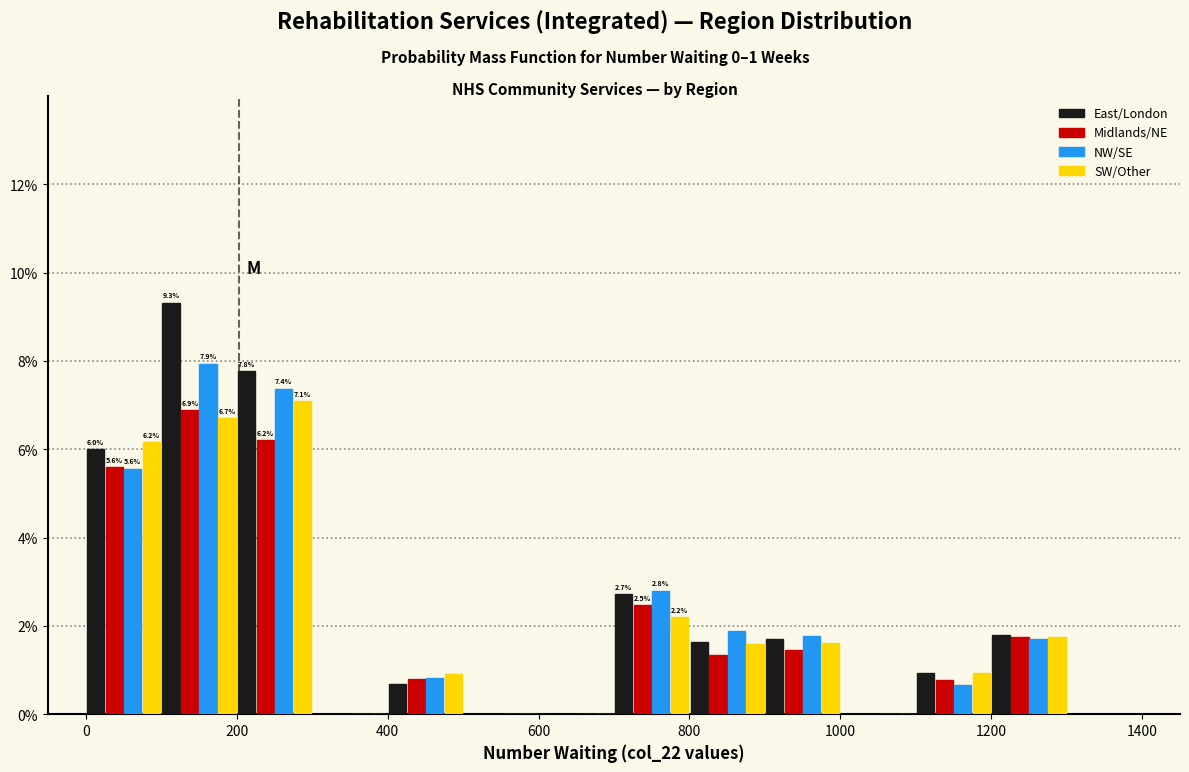

In the Midlands/NE series, which range on the x-axis has the tallest bar?

100 to 200